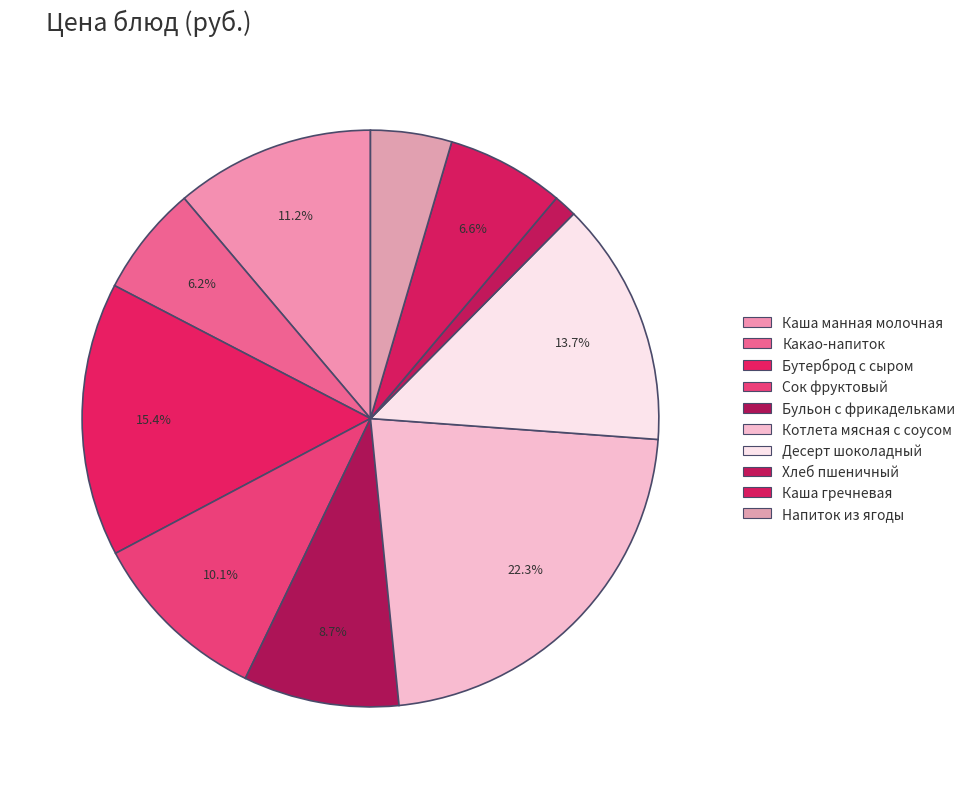

Which category has the smallest portion of the pie?

Хлеб пшеничный